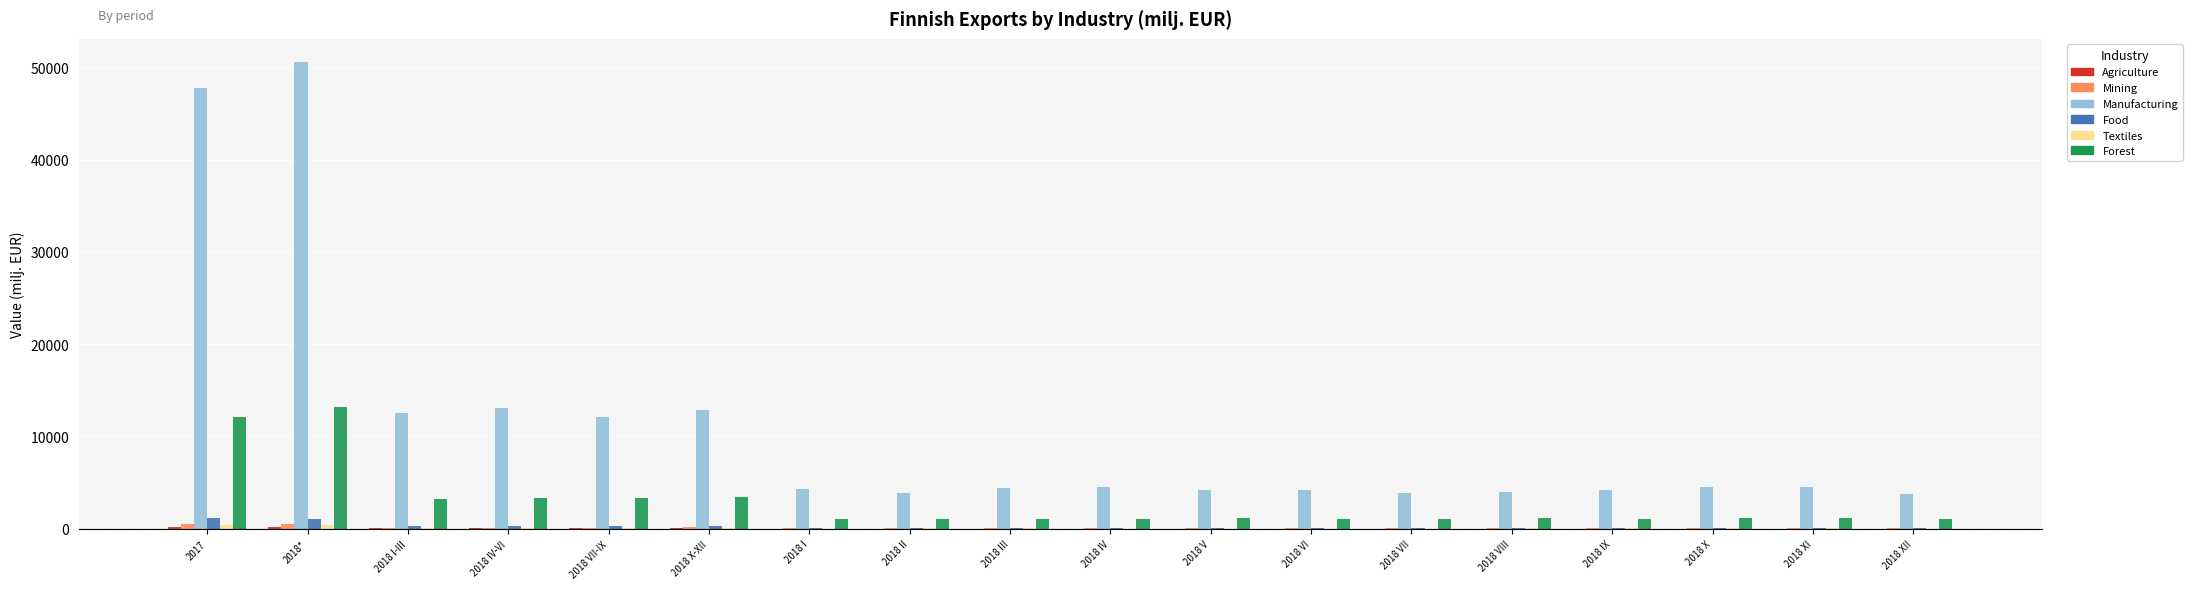

The value of Forest at 2018 VII-IX is 3323.7. True or false?

True